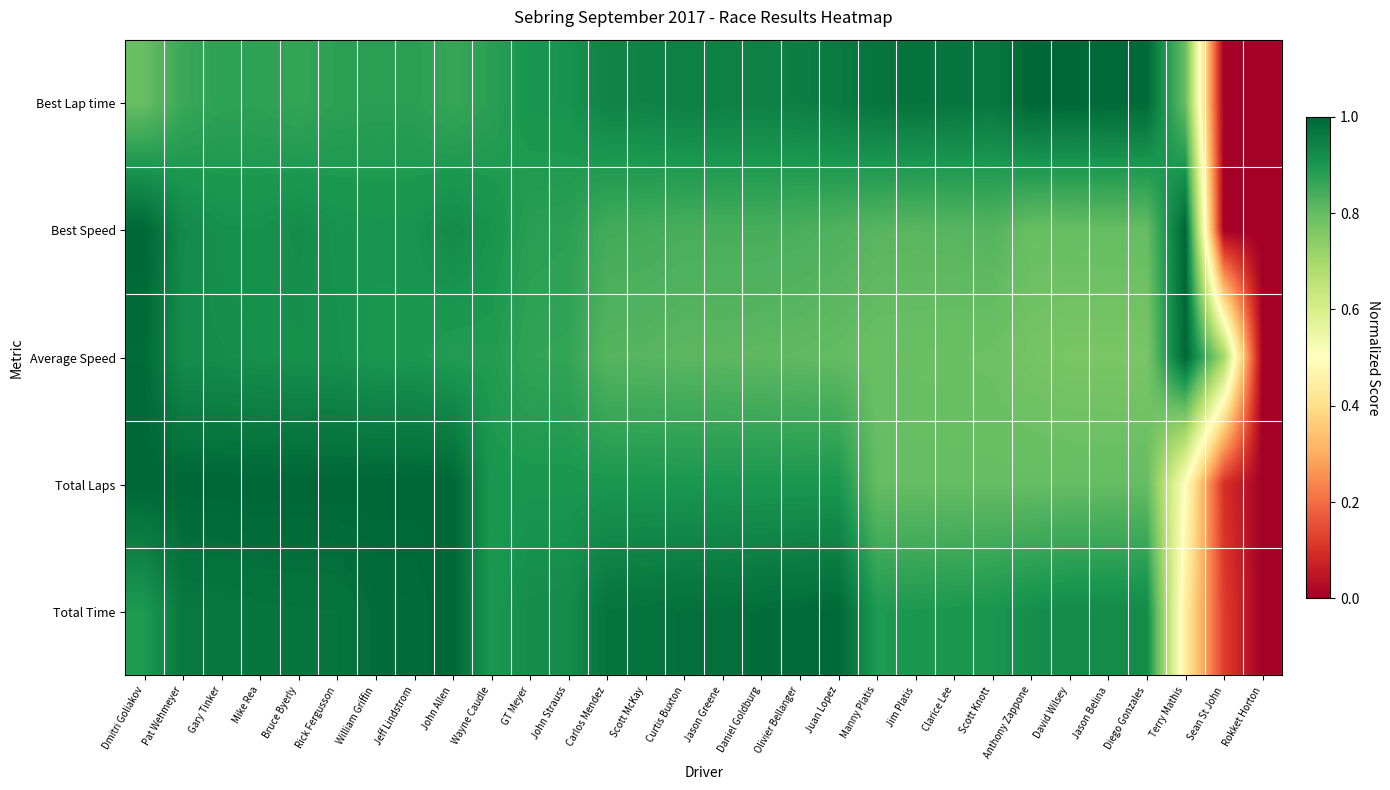

Reading left to right, extract all data points from this chart.

Best Lap time: Dmitri Goliakov=0.8	Pat Wehmeyer=0.9	Gary Tinker=0.9	Mike Rea=0.9	Bruce Byerly=0.9	Rick Fergusson=0.9	William Griffin=0.9	Jeff Lindstrom=0.9	John Allen=0.9	Wayne Caudle=0.9	GT Meyer=0.9	John Strauss=0.9	Carlos Mendez=0.9	Scott McKay=0.9	Curtis Buxton=0.9	Jason Greene=0.9	Daniel Goldburg=0.9	Olivier Bellanger=1.0	Juan Lopez=1.0	Manny Platis=1.0	Jim Platis=1.0	Clarice Lee=1.0	Scott Knott=1.0	Anthony Zappone=1.0	David Wilsey=1.0	Jason Belina=1.0	Diego Gonzales=1.0	Terry Mathis=0.8	Sean St John=0.0	Rokket Horton=0.0
Best Speed: Dmitri Goliakov=1.0	Pat Wehmeyer=0.9	Gary Tinker=0.9	Mike Rea=0.9	Bruce Byerly=0.9	Rick Fergusson=0.9	William Griffin=0.9	Jeff Lindstrom=0.9	John Allen=0.9	Wayne Caudle=0.9	GT Meyer=0.9	John Strauss=0.9	Carlos Mendez=0.8	Scott McKay=0.8	Curtis Buxton=0.8	Jason Greene=0.8	Daniel Goldburg=0.8	Olivier Bellanger=0.8	Juan Lopez=0.8	Manny Platis=0.8	Jim Platis=0.8	Clarice Lee=0.8	Scott Knott=0.8	Anthony Zappone=0.8	David Wilsey=0.8	Jason Belina=0.8	Diego Gonzales=0.8	Terry Mathis=1.0	Sean St John=0.0	Rokket Horton=0.0
Average Speed: Dmitri Goliakov=1.0	Pat Wehmeyer=0.9	Gary Tinker=0.9	Mike Rea=0.9	Bruce Byerly=0.9	Rick Fergusson=0.9	William Griffin=0.9	Jeff Lindstrom=0.9	John Allen=0.9	Wayne Caudle=0.9	GT Meyer=0.9	John Strauss=0.9	Carlos Mendez=0.8	Scott McKay=0.8	Curtis Buxton=0.8	Jason Greene=0.8	Daniel Goldburg=0.8	Olivier Bellanger=0.8	Juan Lopez=0.8	Manny Platis=0.8	Jim Platis=0.8	Clarice Lee=0.8	Scott Knott=0.8	Anthony Zappone=0.8	David Wilsey=0.8	Jason Belina=0.8	Diego Gonzales=0.8	Terry Mathis=1.0	Sean St John=0.7	Rokket Horton=0.0
Total Laps: Dmitri Goliakov=1.0	Pat Wehmeyer=1.0	Gary Tinker=1.0	Mike Rea=1.0	Bruce Byerly=1.0	Rick Fergusson=1.0	William Griffin=1.0	Jeff Lindstrom=1.0	John Allen=1.0	Wayne Caudle=0.9	GT Meyer=0.9	John Strauss=0.9	Carlos Mendez=0.9	Scott McKay=0.9	Curtis Buxton=0.9	Jason Greene=0.9	Daniel Goldburg=0.9	Olivier Bellanger=0.9	Juan Lopez=0.9	Manny Platis=0.8	Jim Platis=0.8	Clarice Lee=0.8	Scott Knott=0.8	Anthony Zappone=0.8	David Wilsey=0.8	Jason Belina=0.8	Diego Gonzales=0.8	Terry Mathis=0.5	Sean St John=0.1	Rokket Horton=0.0
Total Time: Dmitri Goliakov=0.9	Pat Wehmeyer=1.0	Gary Tinker=1.0	Mike Rea=1.0	Bruce Byerly=1.0	Rick Fergusson=1.0	William Griffin=1.0	Jeff Lindstrom=1.0	John Allen=1.0	Wayne Caudle=0.9	GT Meyer=0.9	John Strauss=0.9	Carlos Mendez=1.0	Scott McKay=1.0	Curtis Buxton=1.0	Jason Greene=1.0	Daniel Goldburg=1.0	Olivier Bellanger=1.0	Juan Lopez=1.0	Manny Platis=0.9	Jim Platis=0.9	Clarice Lee=0.9	Scott Knott=0.9	Anthony Zappone=0.9	David Wilsey=0.9	Jason Belina=0.9	Diego Gonzales=0.9	Terry Mathis=0.4	Sean St John=0.1	Rokket Horton=0.0